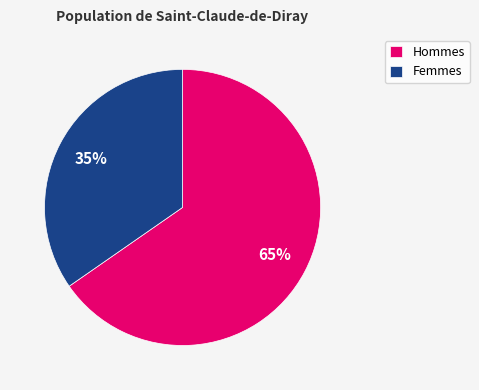

Is there any slice that represents more than half of the pie?

Yes